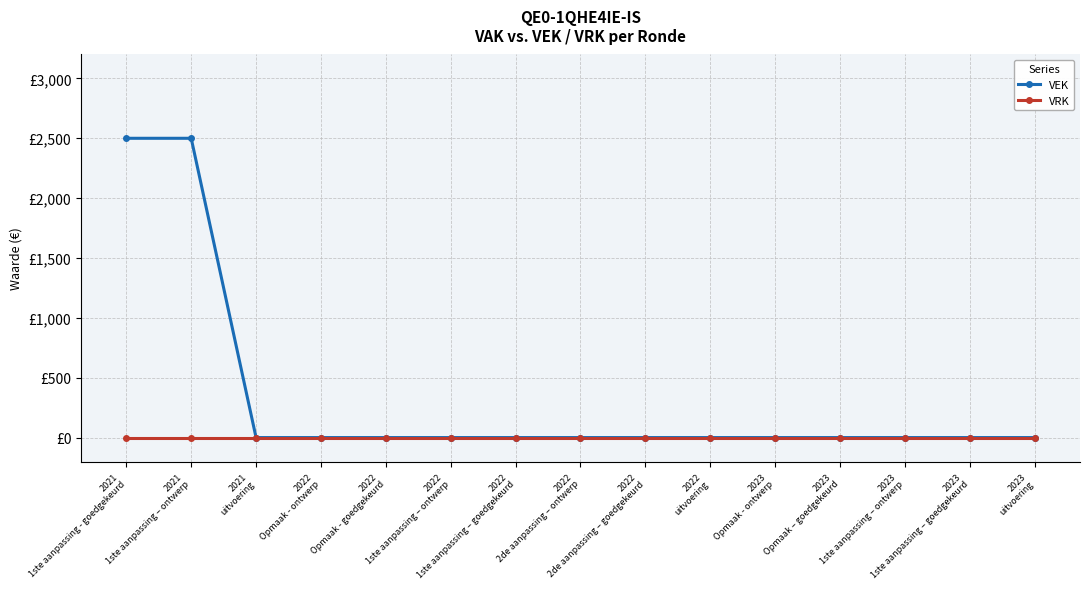

List the series in order of their peak value, lowest first.

VRK, VEK